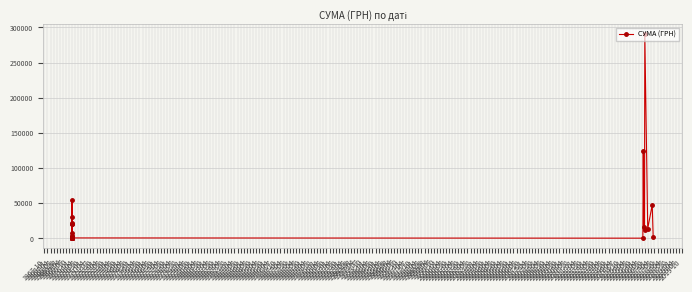

Rank the categories by value from lowest to highest.

1969-04, 1970-07, 1967-10, 1968-10, 1973-04, 1975-10, 1971-04, 1971-07, 1974-07, 1971-01, 1973-01, 1975-07, 1974-01, 1968-04, 1968-07, 1969-07, 1970-01, 1975-04, 1969-01, 1974-10, 1970-10, 1974-04, 1972-04, 1972-10, 1970-04, 1977-07, 1969-10, 1971-10, 1972-01, 1976-07, 1977-01, 1976-04, 1973-07, 1972-07, 1975-01, 1973-10, 1977-04, 1968-01, 1976-01, 1976-10